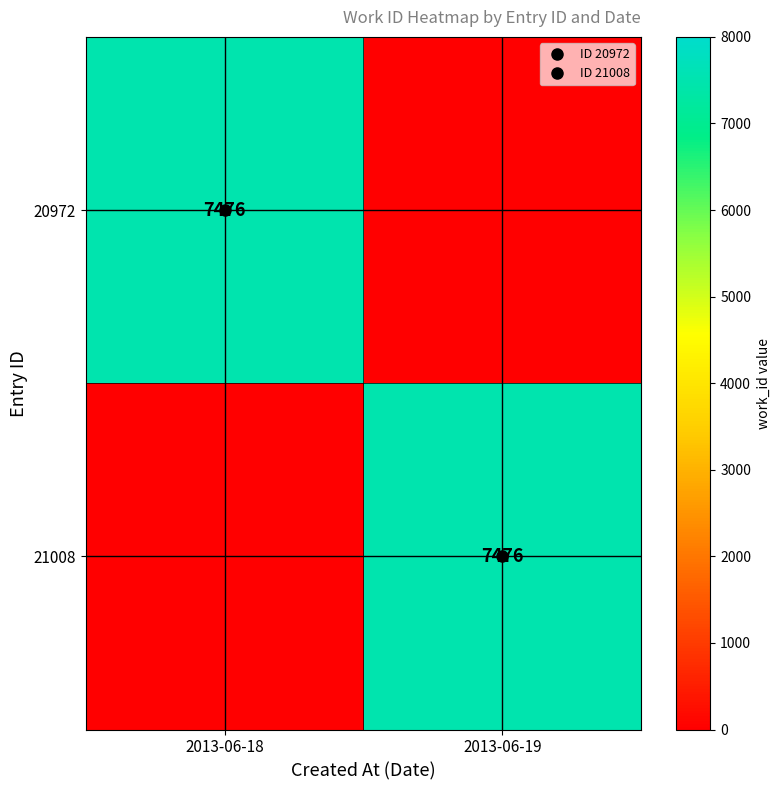

Which series has the largest total across all categories?

20972